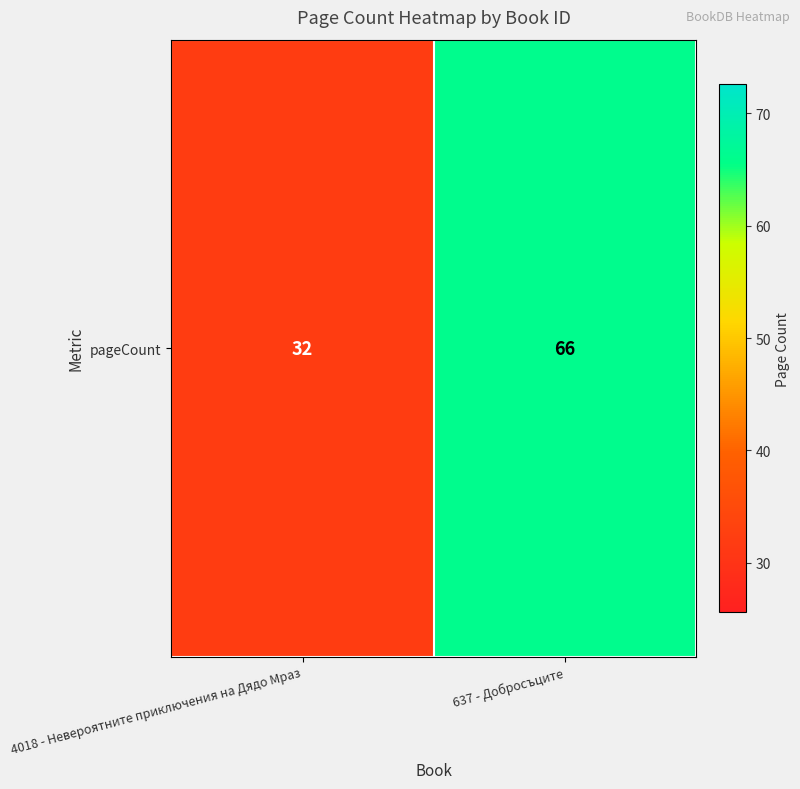

The chart shows a value of 66 at 637 - Добросъците. True or false?

True